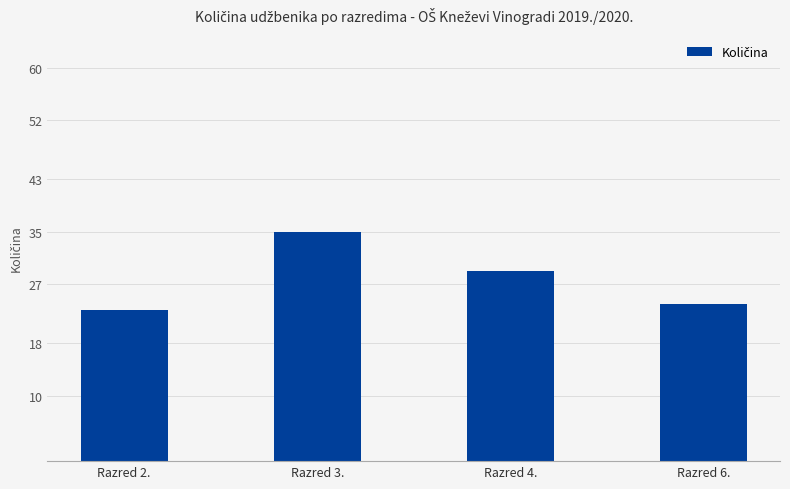

List the labels in order of value, smallest first.

Razred 2., Razred 6., Razred 4., Razred 3.